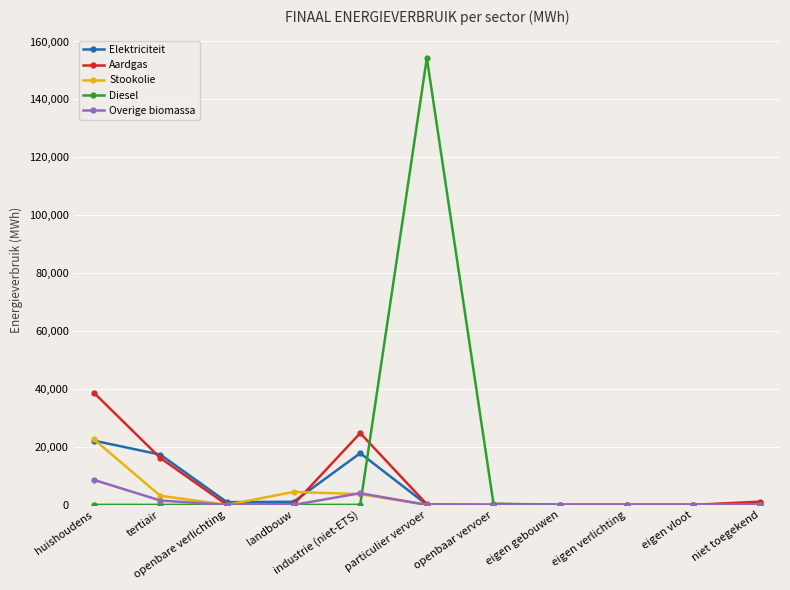

What position from the left is eigen gebouwen?

8